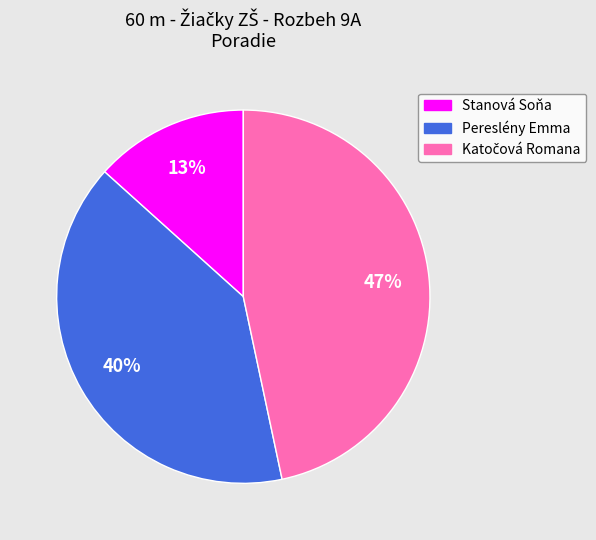

What percentage is the Stanová Soňa slice, to the nearest percent?

13%